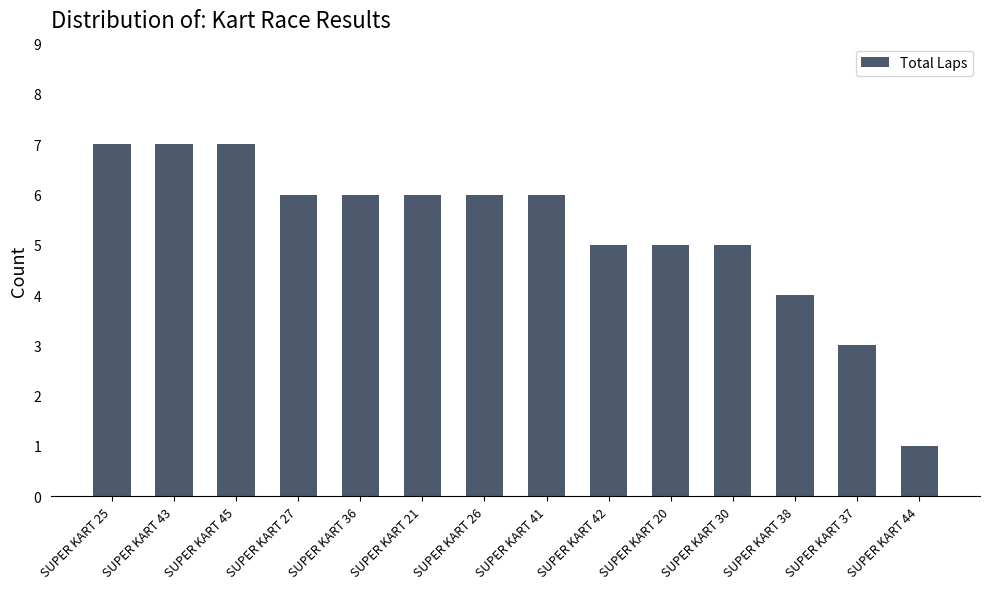

What is the value of the 11th bar from the left?

5